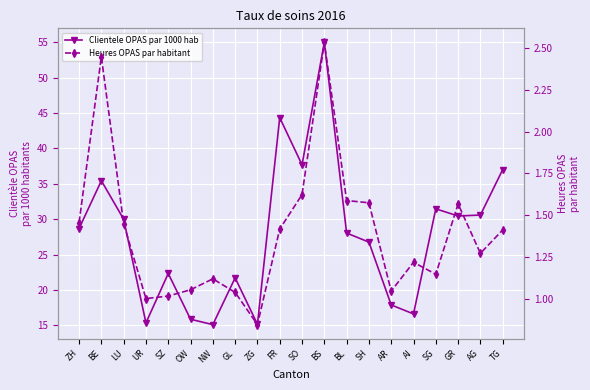

At which label is Heures OPAS par habitant closest to 1?

UR